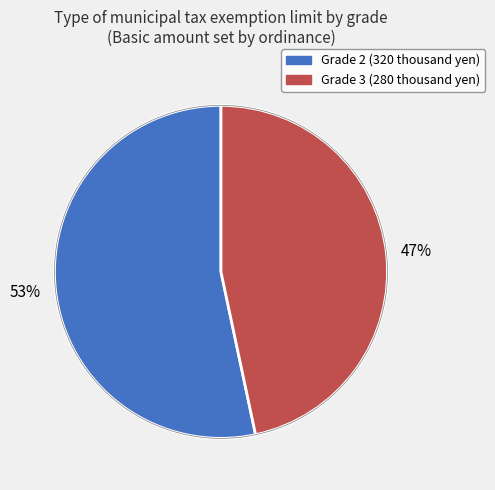

Is there any slice that represents more than half of the pie?

Yes